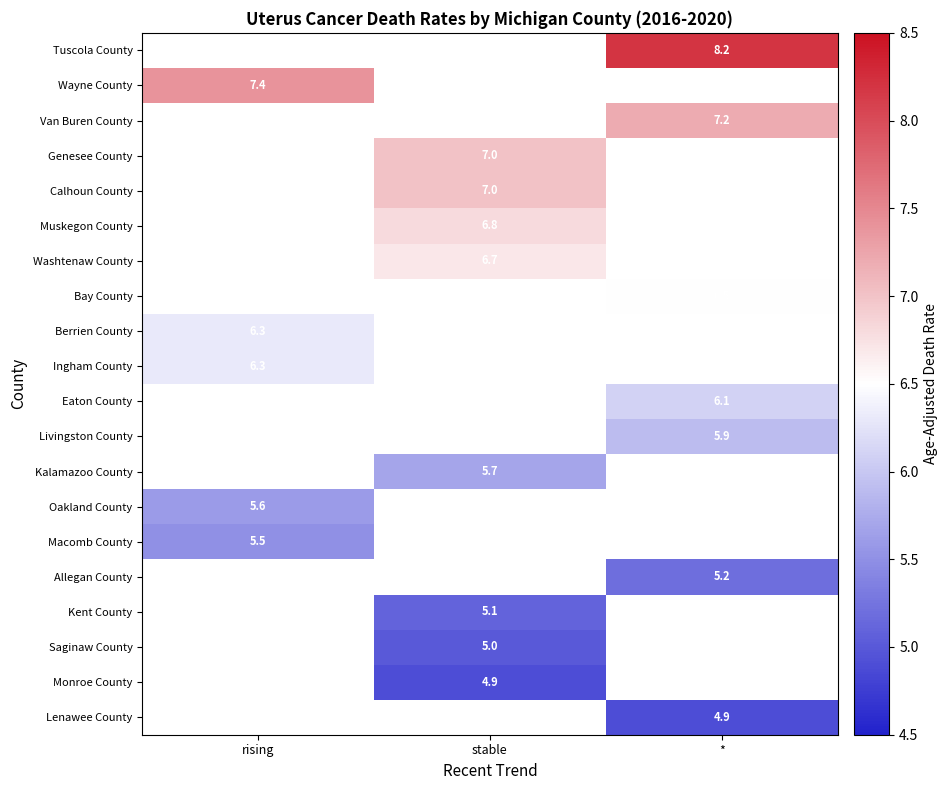

Is it true that Genesee County equals 7.0 at stable?

True